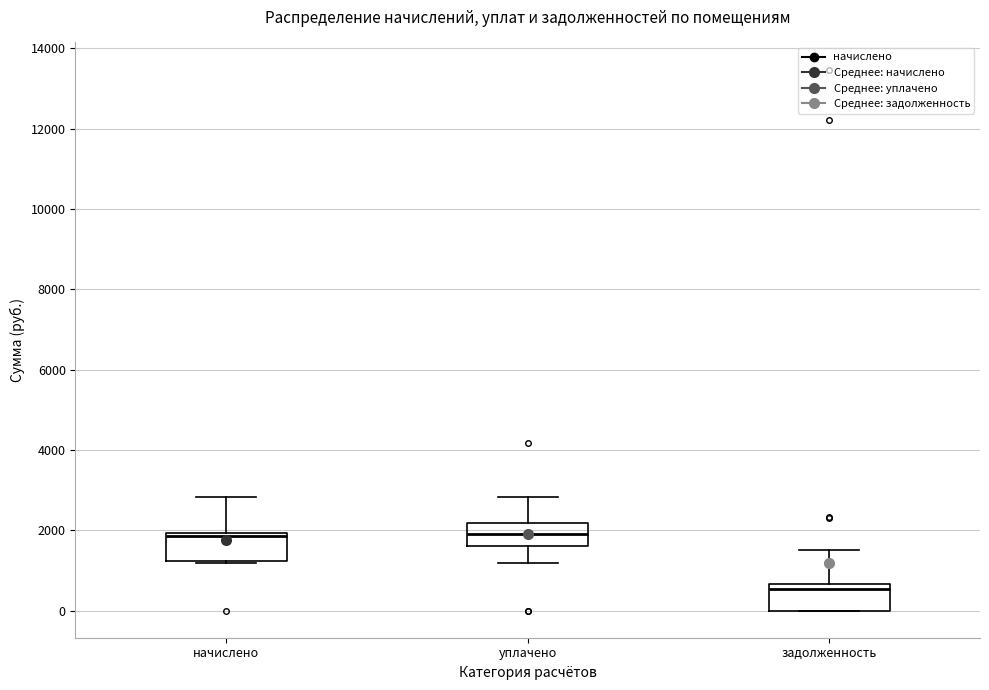

Reading left to right, read every box against the y-axis: the position of its median line, the range the box covers, and the ends of its whiskers. The values are not printed on the chart, so give them approximately, as read against the axis.

начислено: median 1800, box 1200 to 2000, whiskers 1200 to 2800
уплачено: median 2000, box 1600 to 2200, whiskers 1200 to 2800
задолженность: median 600 (just below the box's upper edge), box 0 to 600, whiskers 0 to 1600